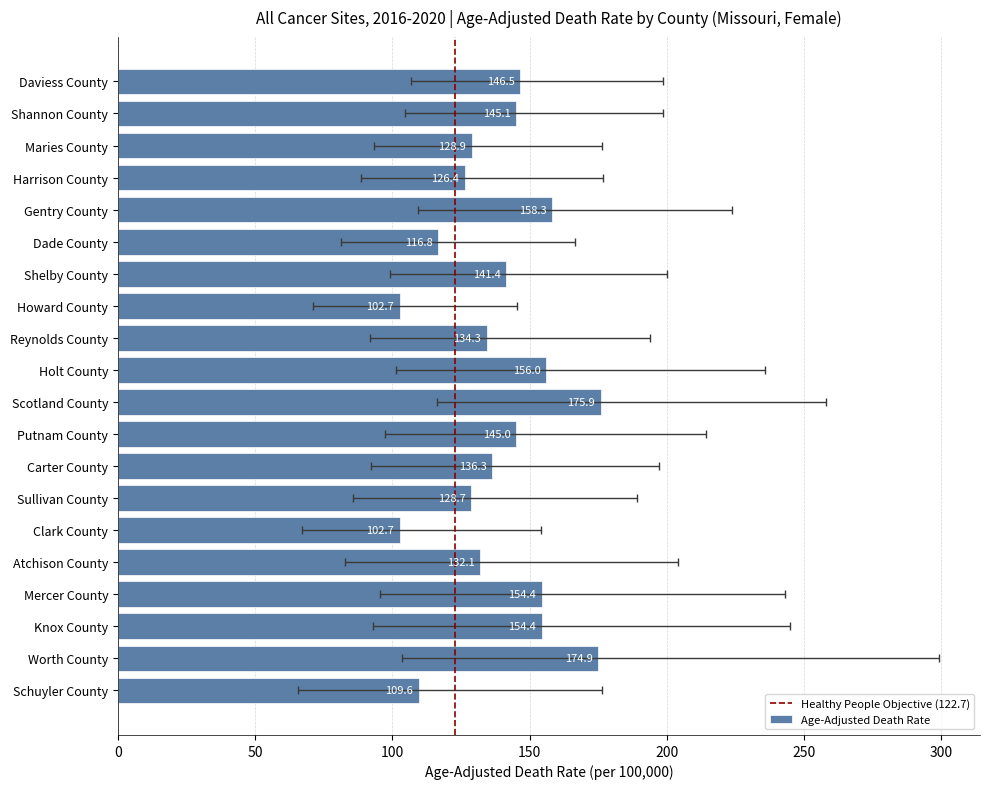

What position from the left is Sullivan County?

7